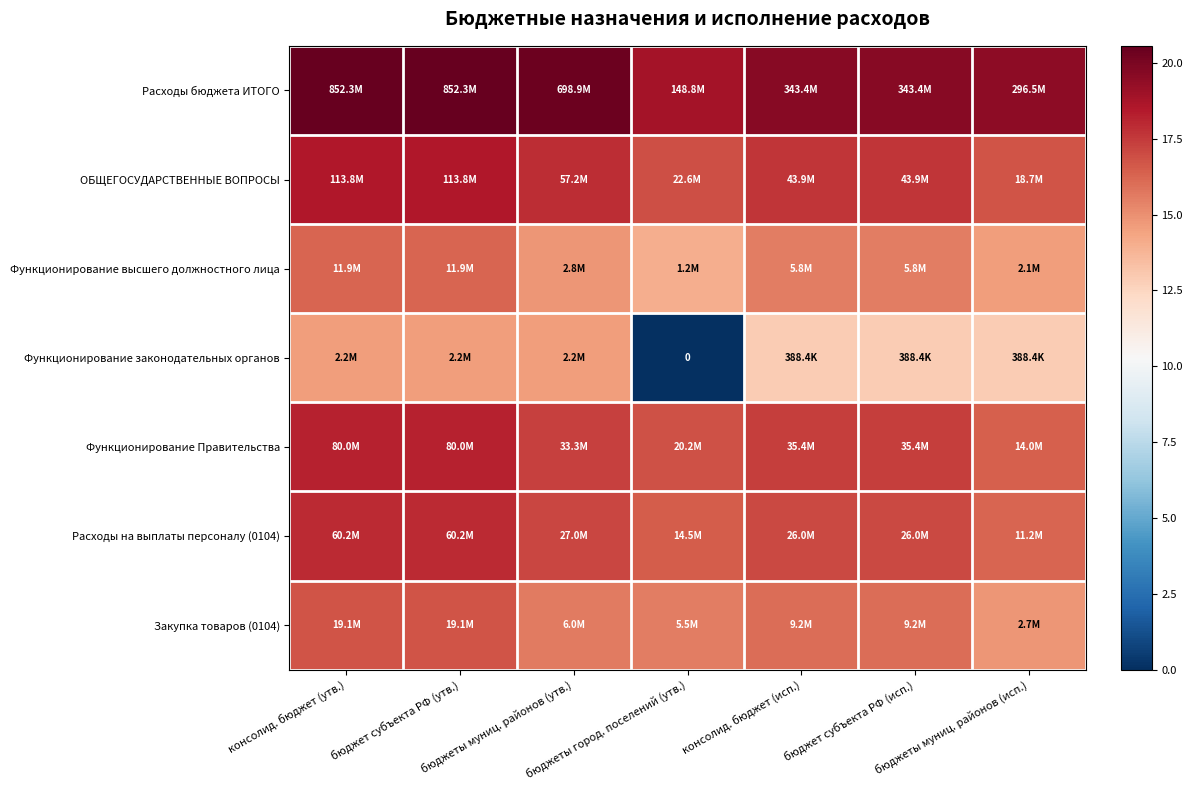

Which series has the largest total across all categories?

Расходы бюджета ИТОГО